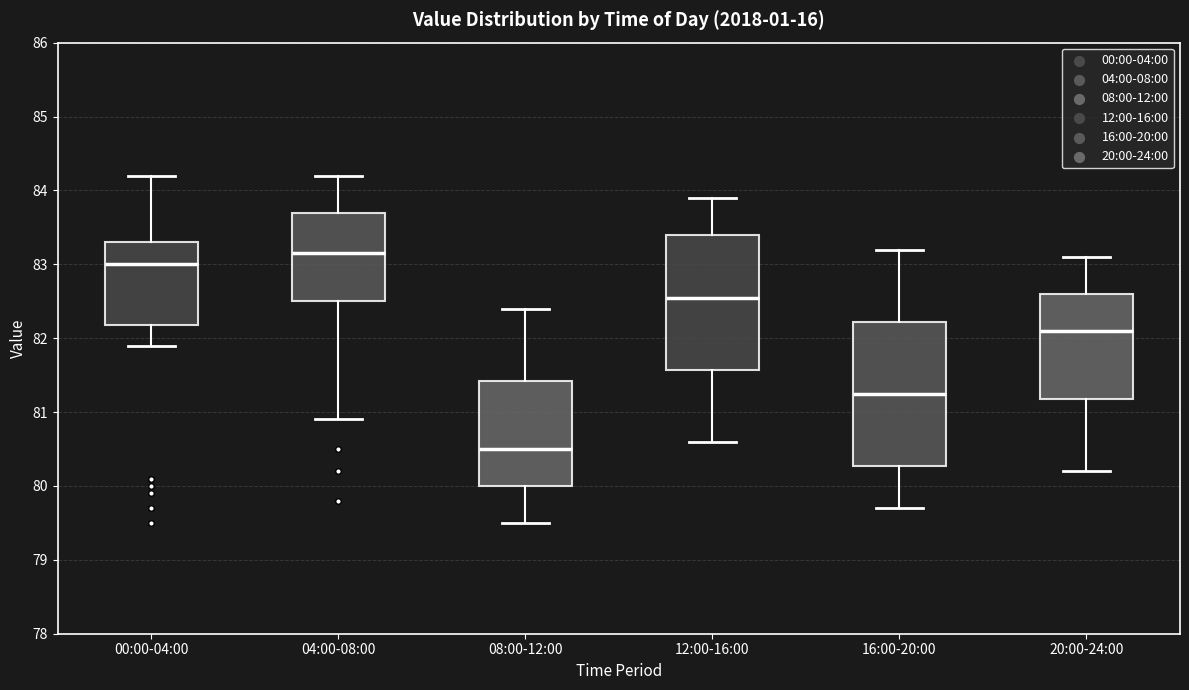

Reading left to right, transcribe this box plot: for each box, give where its median line is, the range the box spans, and where its two whiskers end, as read against the y-axis. The values are not printed on the chart, so give them approximately, as read against the axis.

00:00-04:00: median 83.0, box 82.2 to 83.3, whiskers 81.9 to 84.2
04:00-08:00: median 83.2, box 82.5 to 83.7, whiskers 80.9 to 84.2
08:00-12:00: median 80.5, box 80.0 to 81.4, whiskers 79.5 to 82.4
12:00-16:00: median 82.6, box 81.6 to 83.4, whiskers 80.6 to 83.9
16:00-20:00: median 81.3, box 80.3 to 82.2, whiskers 79.7 to 83.2
20:00-24:00: median 82.1, box 81.2 to 82.6, whiskers 80.2 to 83.1